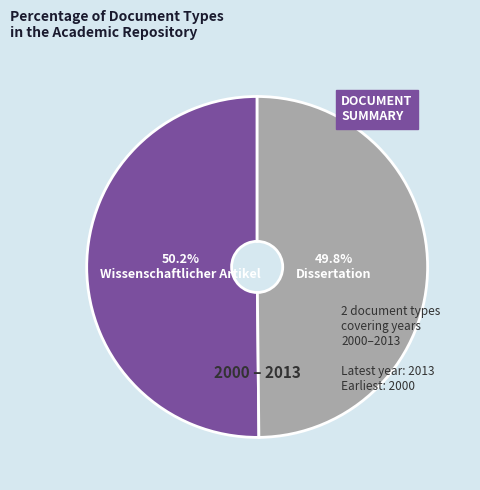

Does any single category account for the majority?

Yes